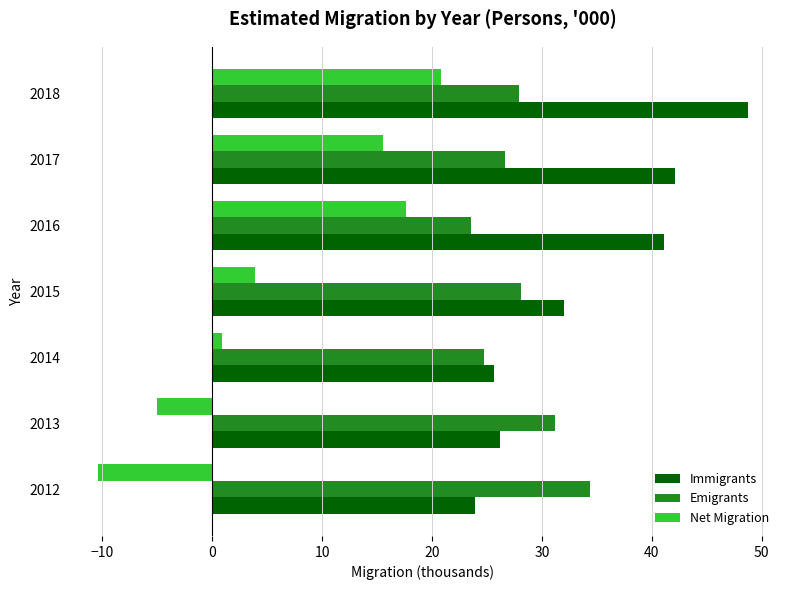

Which category has the lowest value in the Immigrants series?

2012